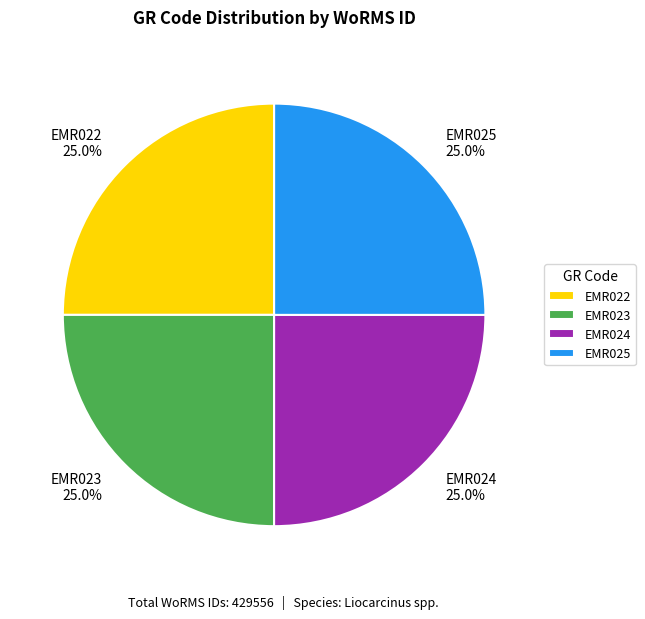

Is it true that EMR022 is 25% of the pie?

True